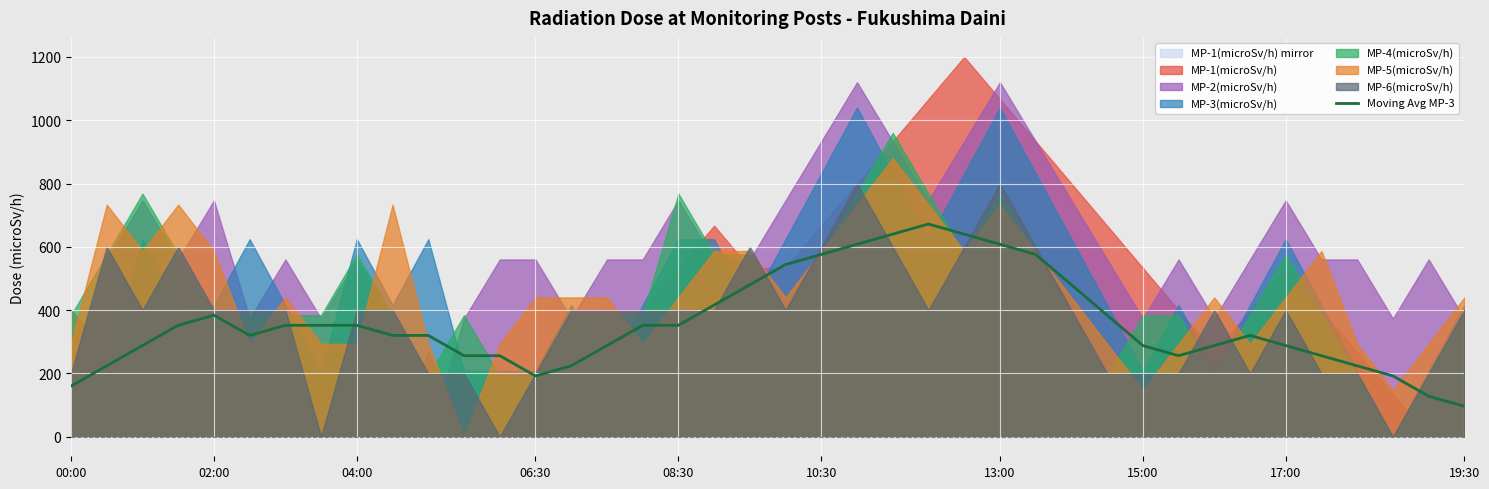

Is it true that Moving Avg MP-3 equals 225.4 at 00:00?

False